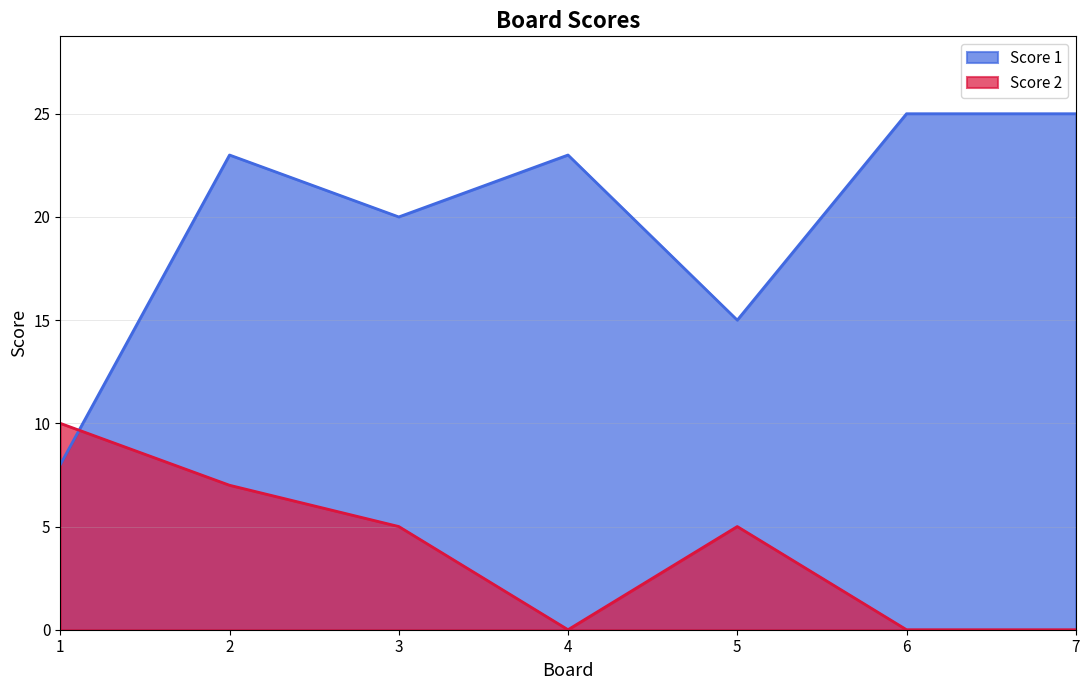

List the series in order of their peak value, lowest first.

Score 2, Score 1